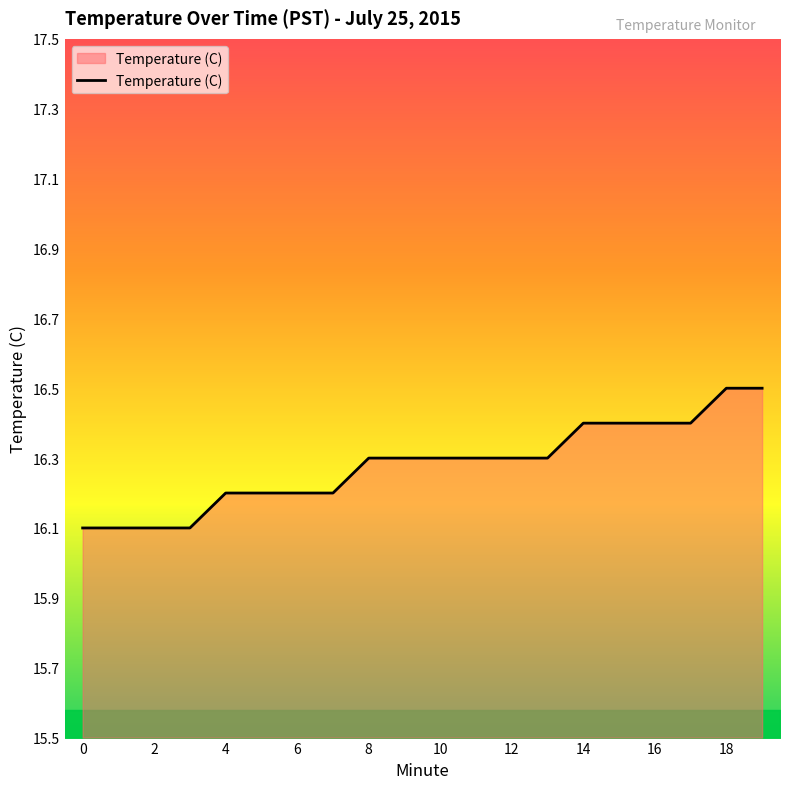

Reading left to right, what are all the values shown in this chart?

16.1	16.1	16.1	16.1	16.2	16.2	16.2	16.2	16.3	16.3	16.3	16.3	16.3	16.3	16.4	16.4	16.4	16.4	16.5	16.5